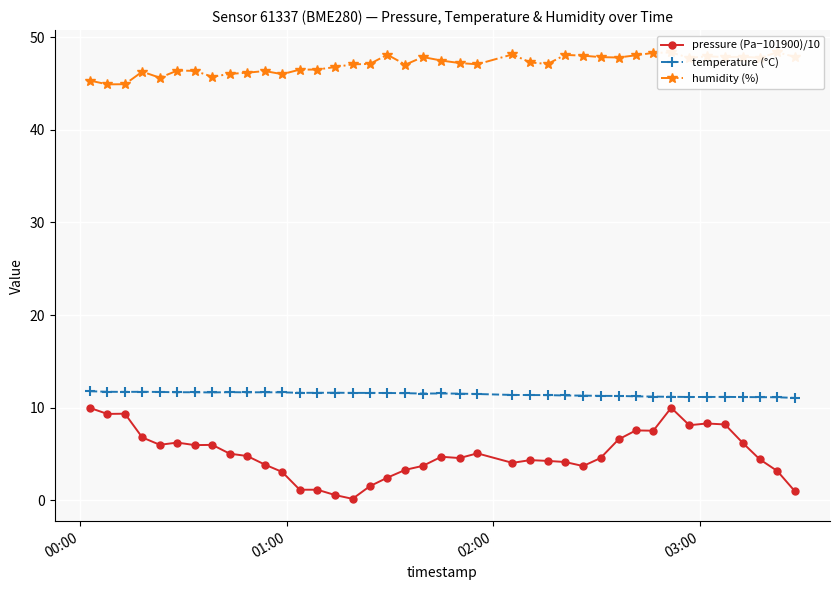

True or false: temperature (°C) and pressure (Pa−101900)/10 intersect in this chart.

False